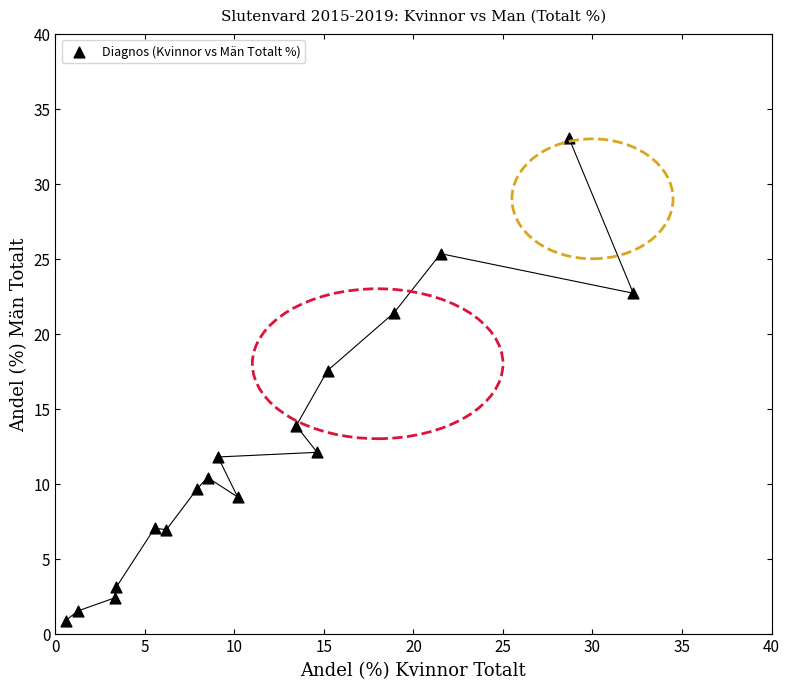

What Y value in the scatter plot is closest to 16?

17.5